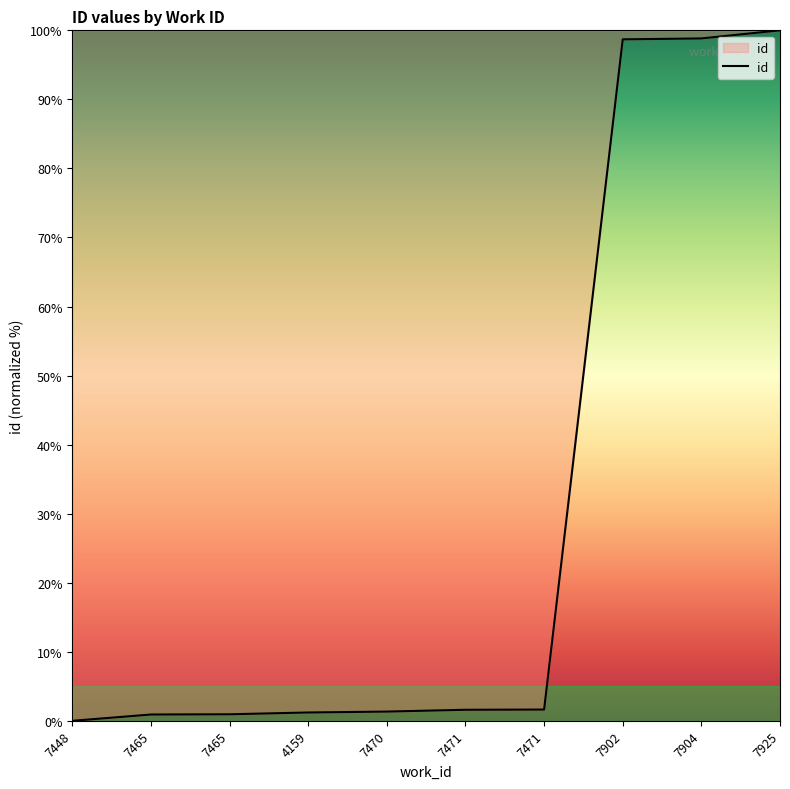

Reading right to left, extract all data points from this chart.

100.0	98.8	98.7	1.6	1.6	1.3	1.2	0.9	0.9	0.0